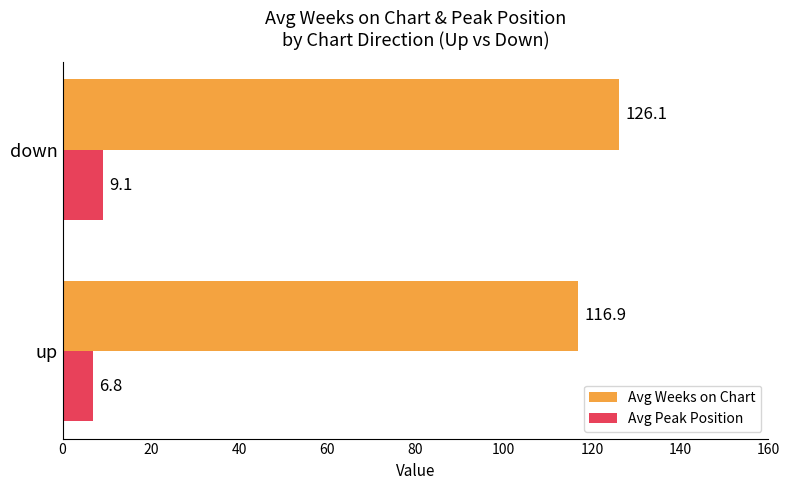

Which series has the largest total across all categories?

Avg Weeks on Chart